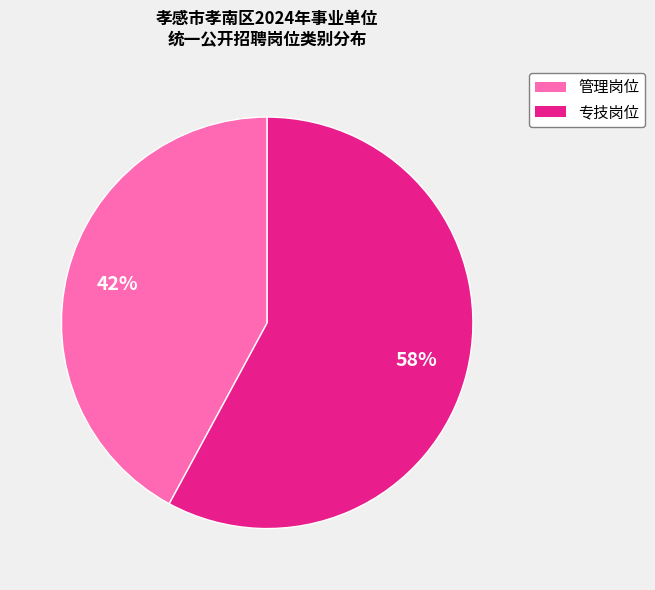

To the nearest percent, what is the average slice percentage?

50%